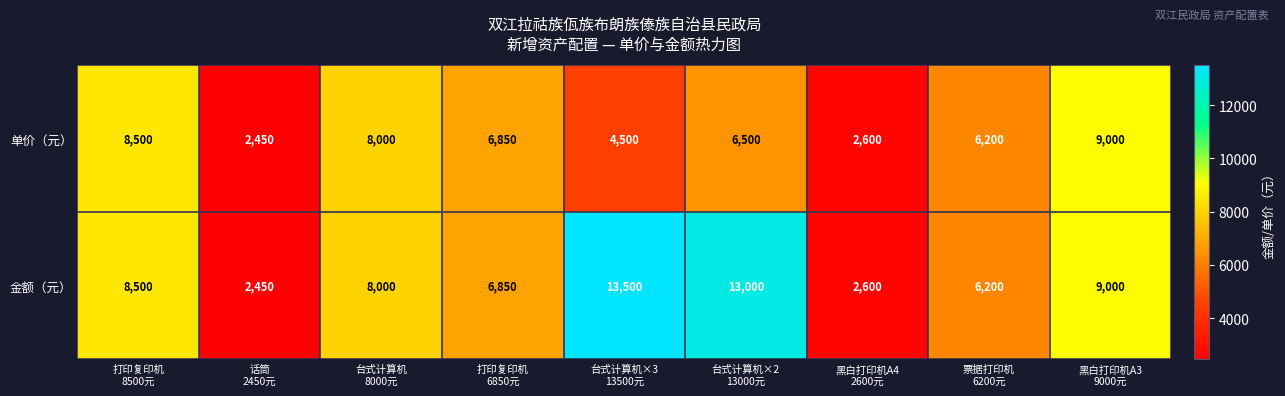

At how many categories does at least one series exceed 8892?

3